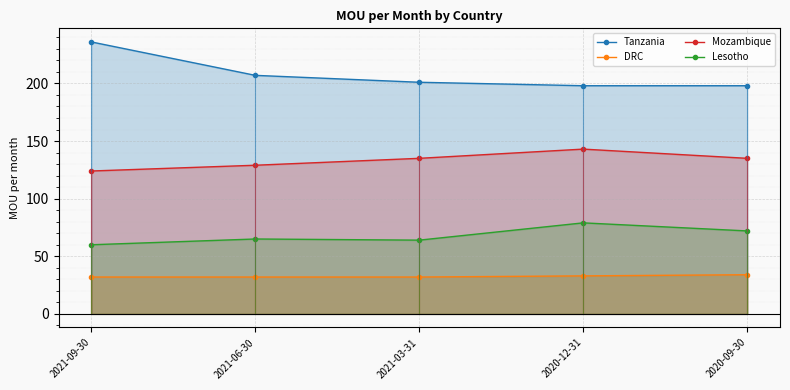

How many lines are shown in the chart?

4